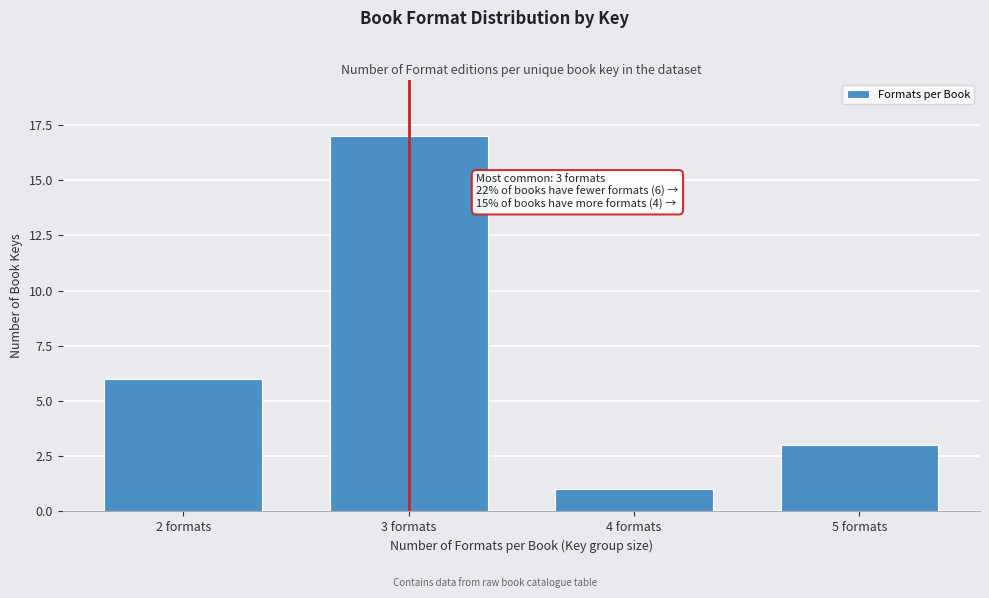

Reading left to right, transcribe all the data shown in this chart.

6	17	1	3